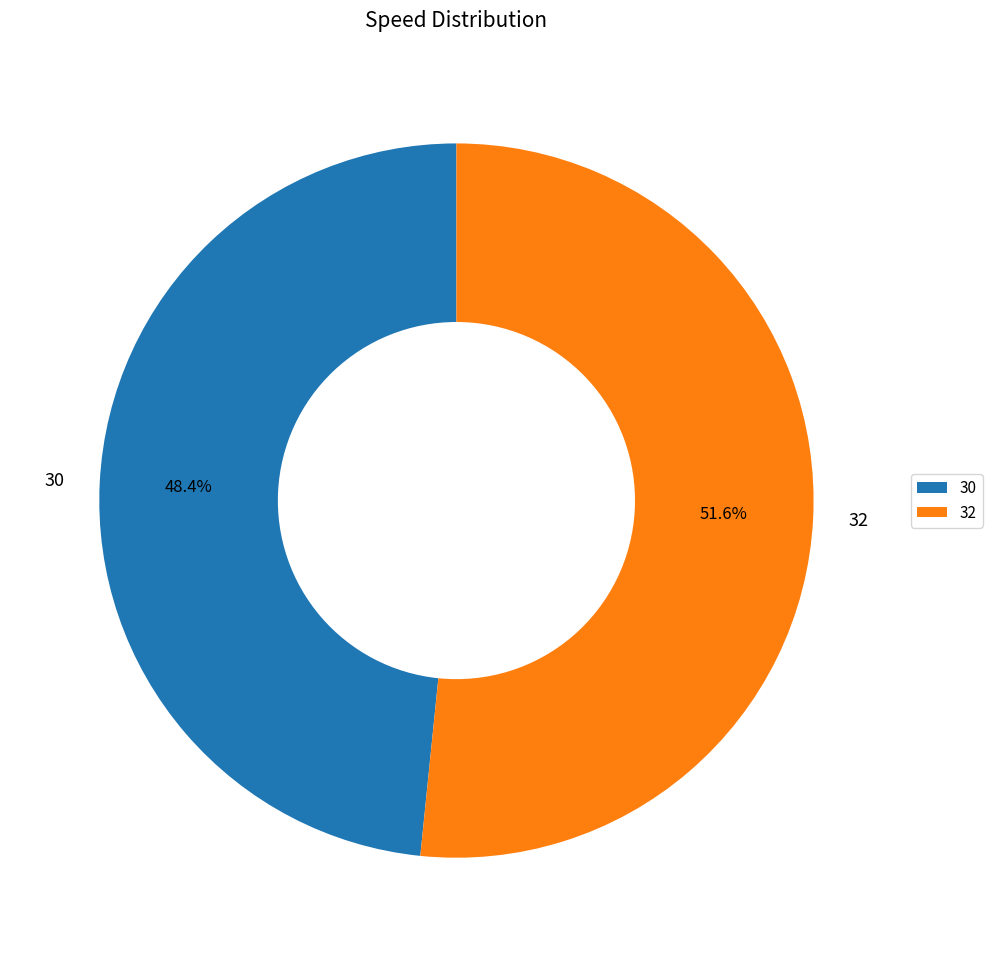

Is it true that 30 is 35% of the pie?

False